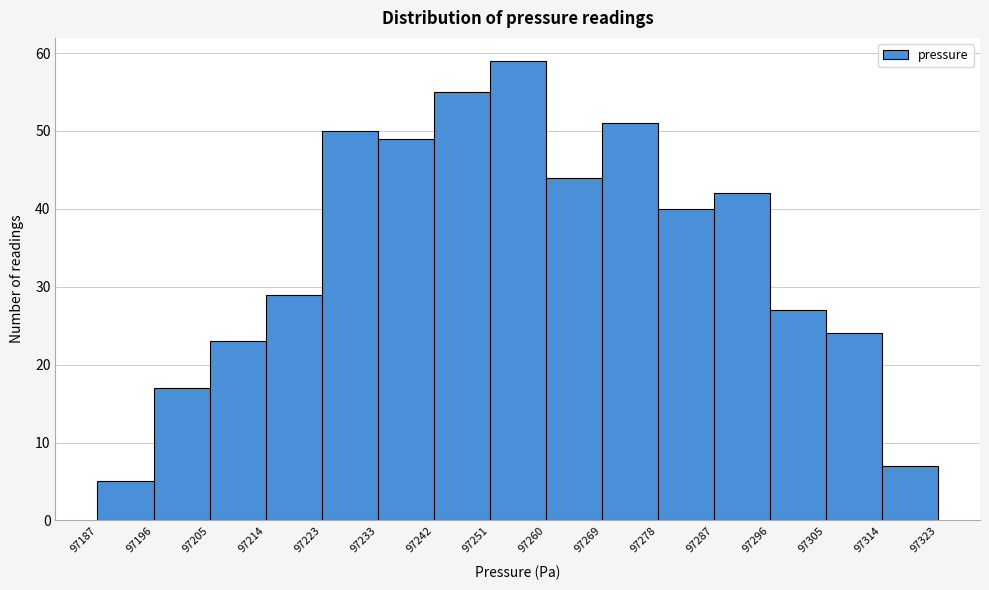

Reading left to right, list every bar in this chart as the range it spans on the x-axis followed by its height. The values are not printed on the chart, so give them approximately, as read against the axis.

97187 to 97196: 5
97196 to 97205: 17
97205 to 97214: 23
97214 to 97223: 29
97223 to 97233: 50
97233 to 97242: 49
97242 to 97251: 55
97251 to 97260: 59
97260 to 97269: 44
97269 to 97278: 51
97278 to 97287: 40
97287 to 97296: 42
97296 to 97305: 27
97305 to 97314: 24
97314 to 97323: 7